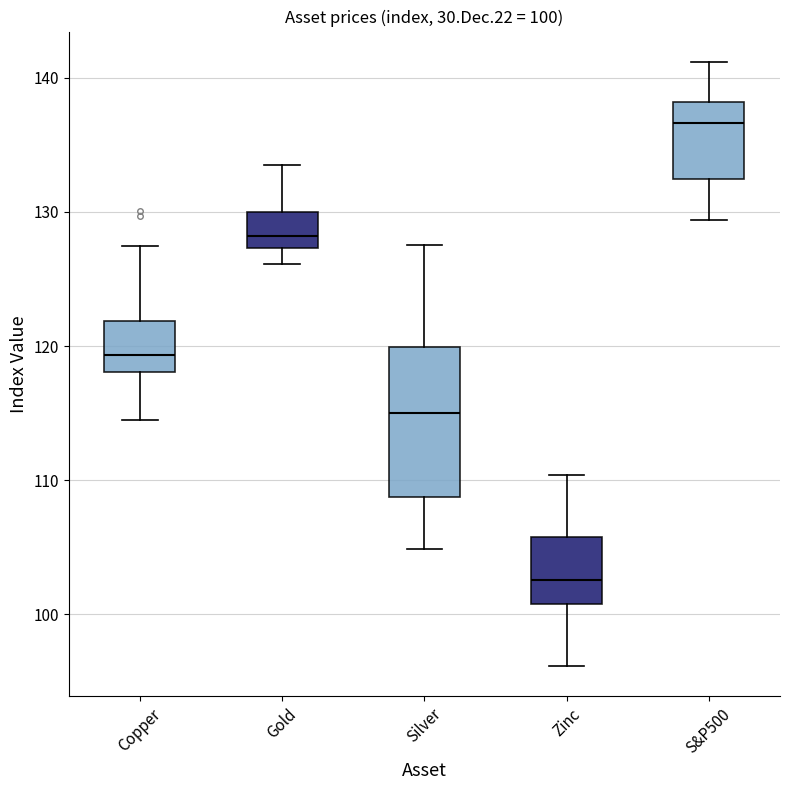

Which box's median line is the lowest?

Zinc